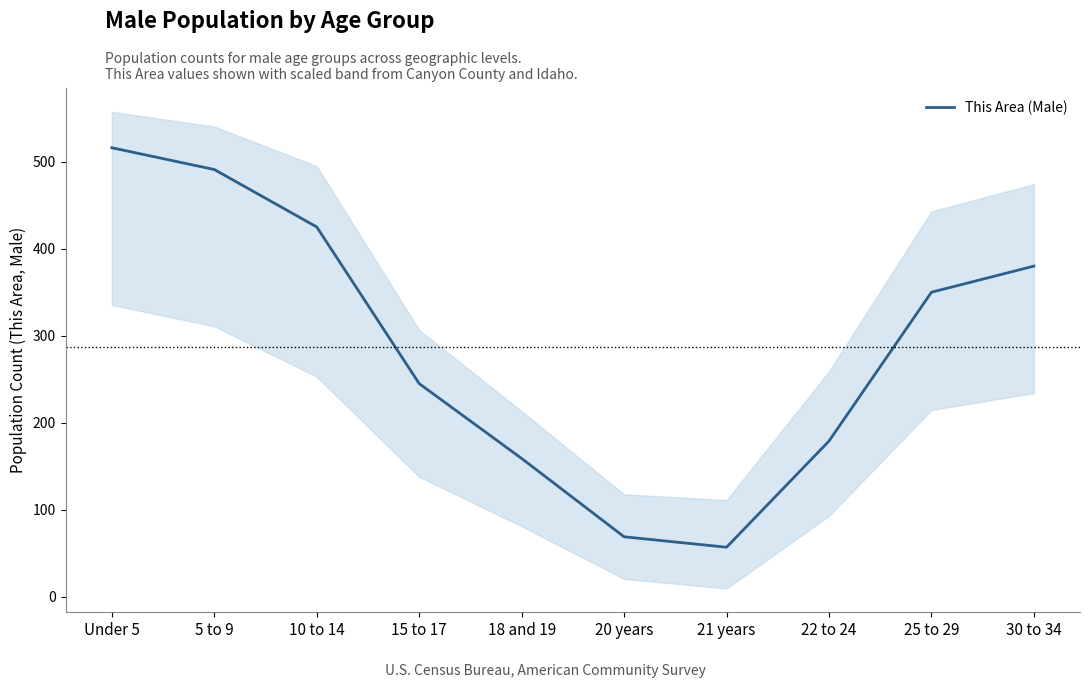

Is this an area chart (filled region under the line)?

No